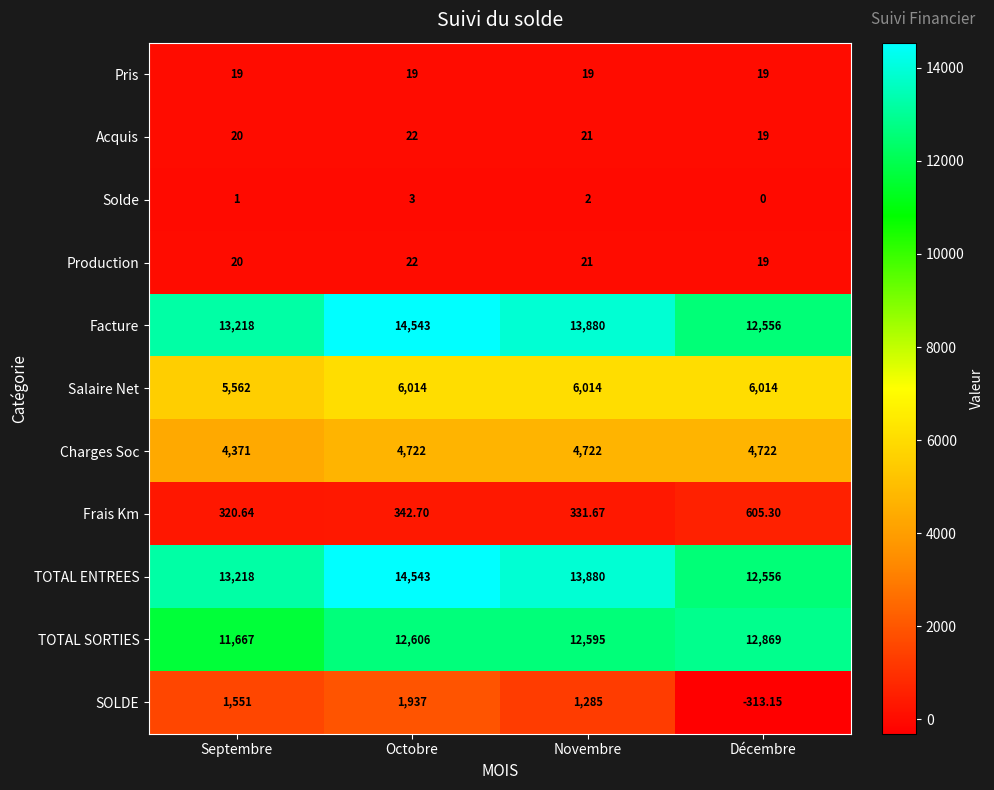

Which series has the widest spread of values?

SOLDE